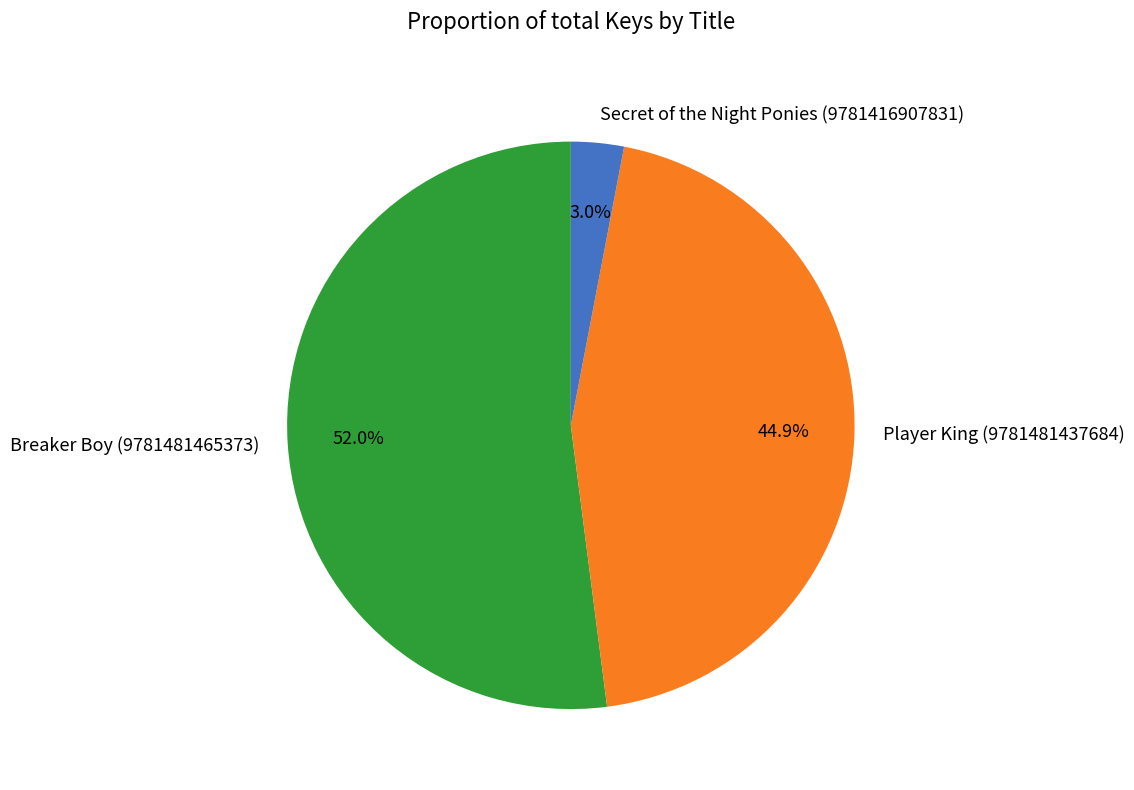

To the nearest percent, what is the difference between the Secret of the Night Ponies (9781416907831) and Player King (9781481437684) slice percentages?

42%